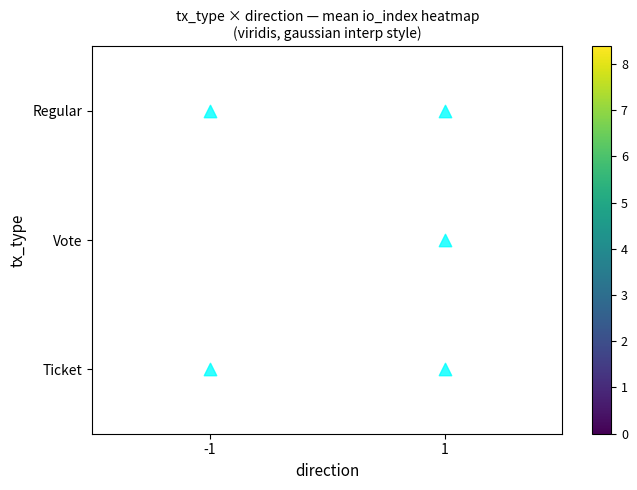

What is the difference between the highest and lowest values at -1?

8.4